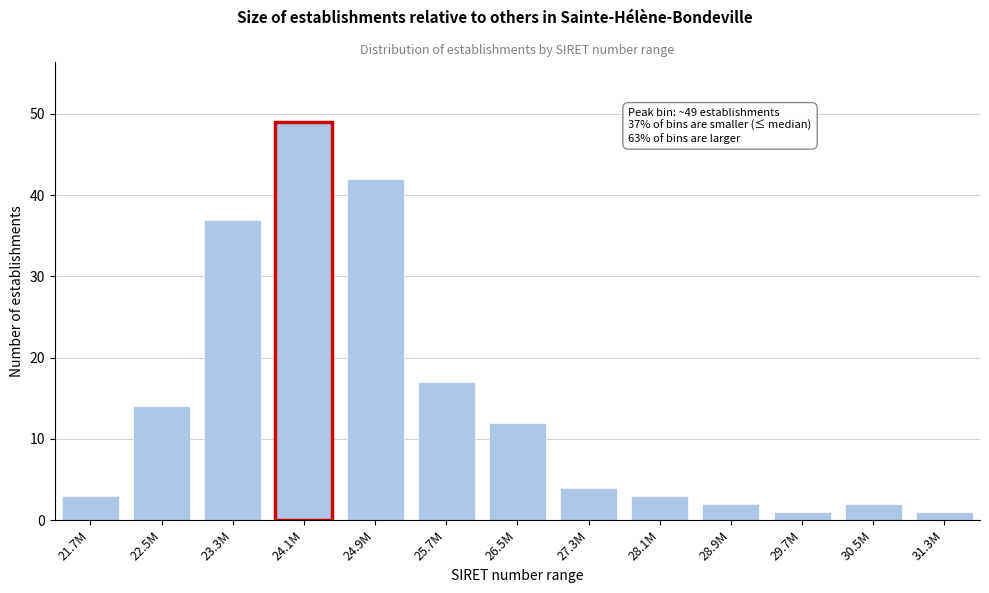

Reading left to right, extract all data points from this chart.

3	14	37	49	42	17	12	4	3	2	1	2	1